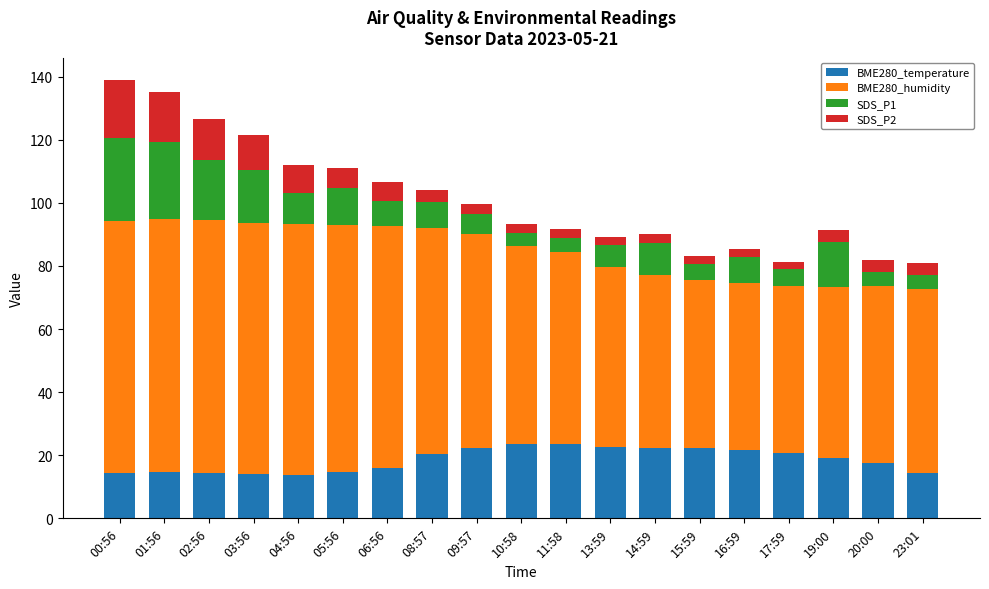

The value of BME280_temperature at 00:56 is 14.5. True or false?

True